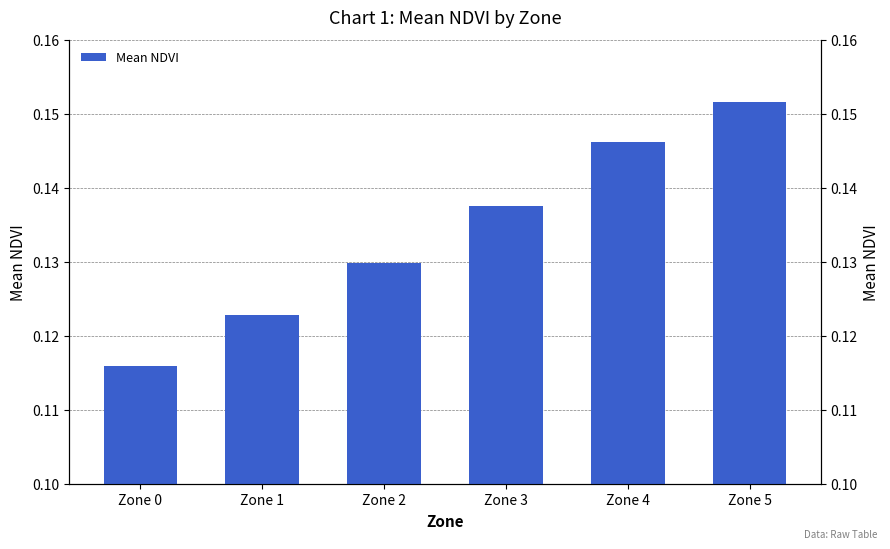

Reading left to right, extract all data points from this chart.

Zone 0=0.1	Zone 1=0.1	Zone 2=0.1	Zone 3=0.1	Zone 4=0.1	Zone 5=0.2